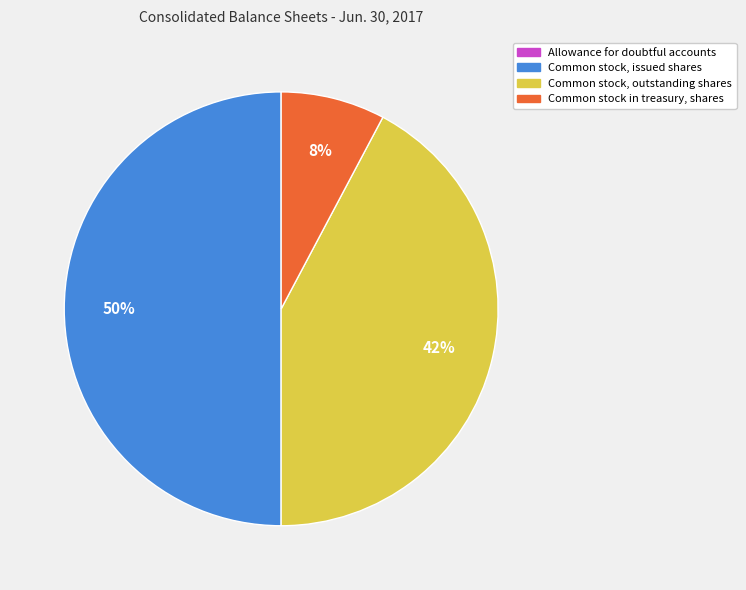

What percentage is the Common stock, issued shares slice, to the nearest percent?

50%